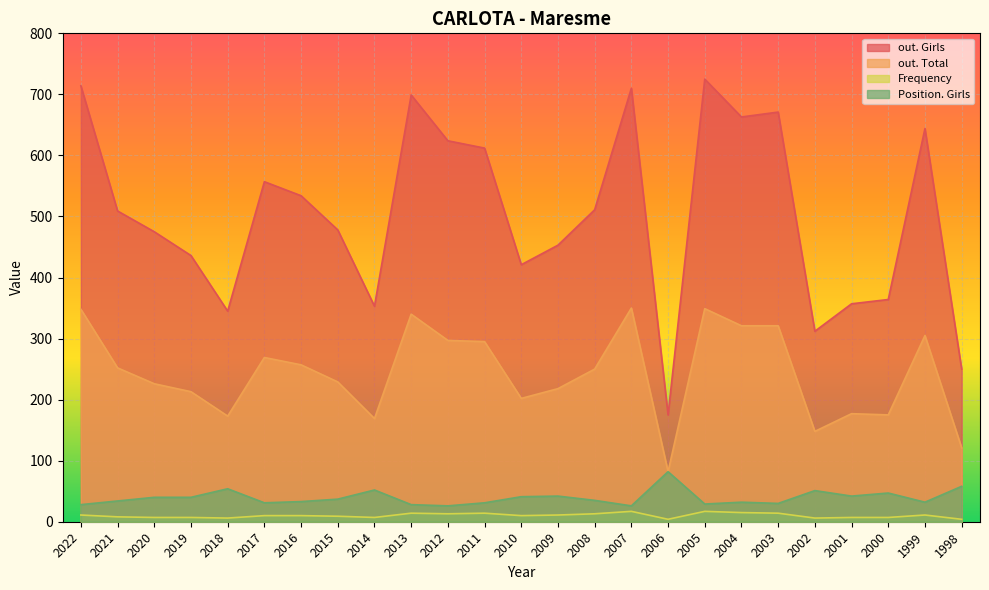

What is the difference between the Frequency values at 2021 and 2022?

3